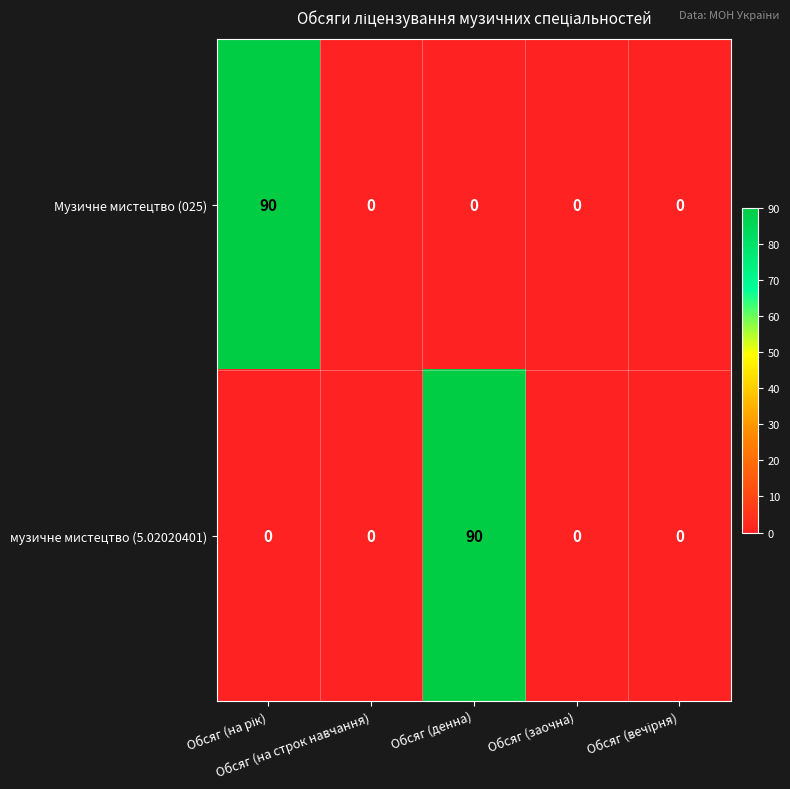

What is the average value of the Музичне мистецтво (025) series?

18